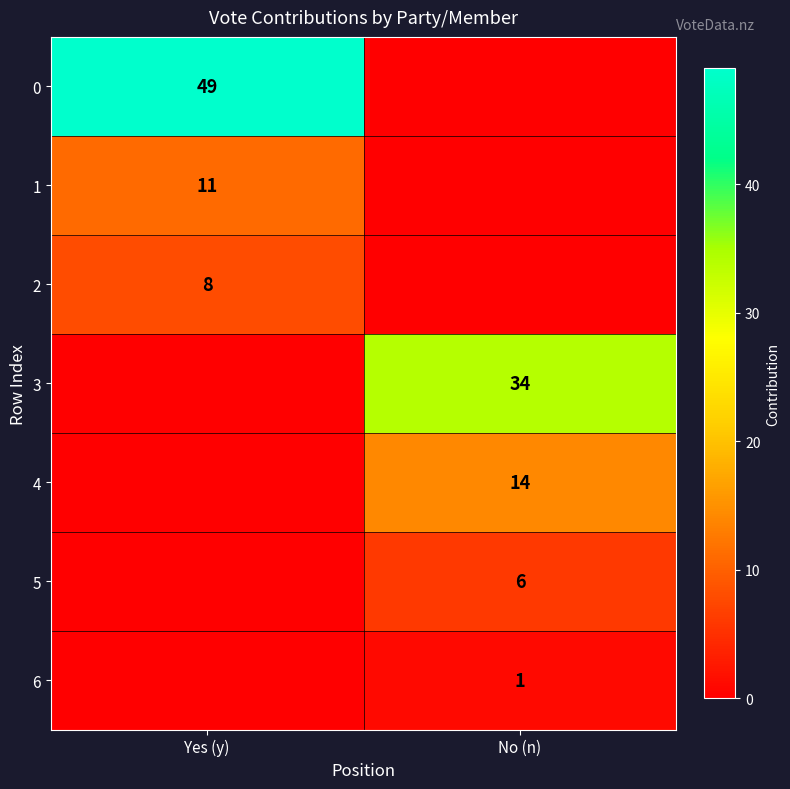

The 0 series shows 49 at Yes (y). True or false?

True